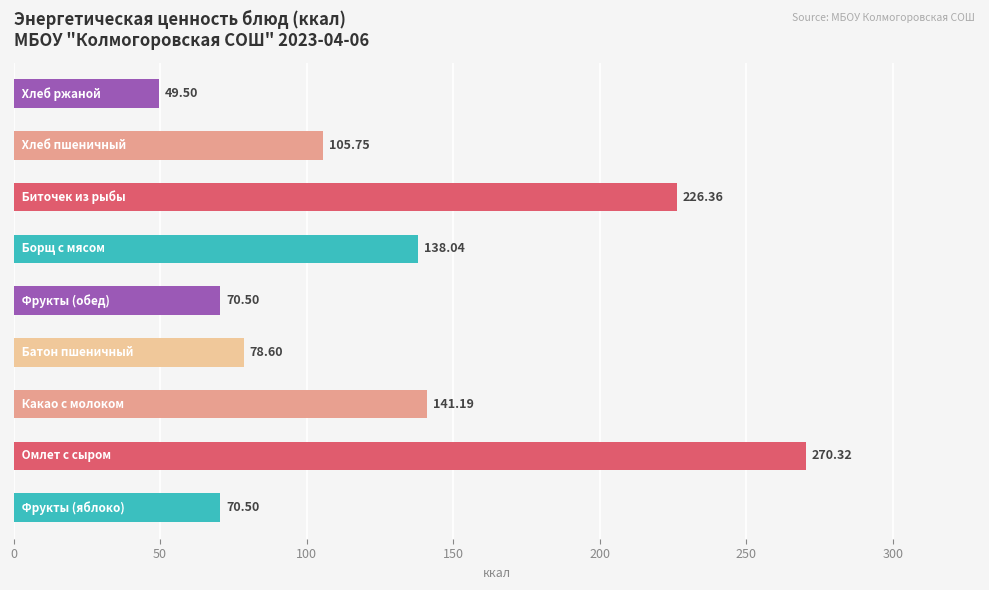

What is the difference between the second highest and second lowest values?

155.9